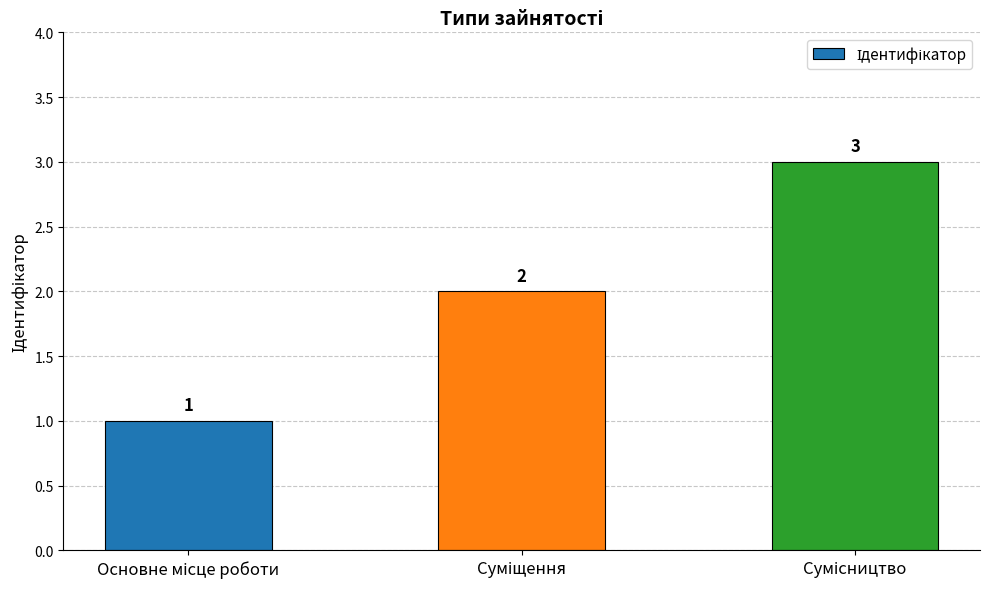

What is the value of the 1st bar from the left?

1